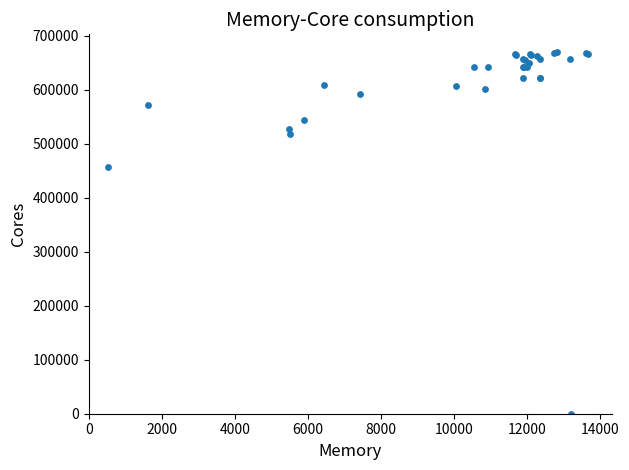

What Y value in the scatter plot is closest to 334676?

456713